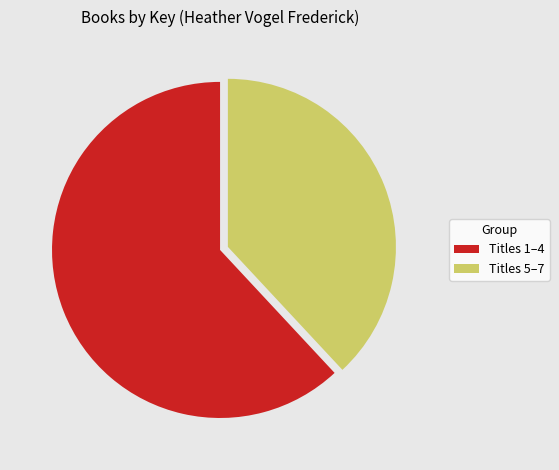

Which slice is the smallest?

Titles 5–7